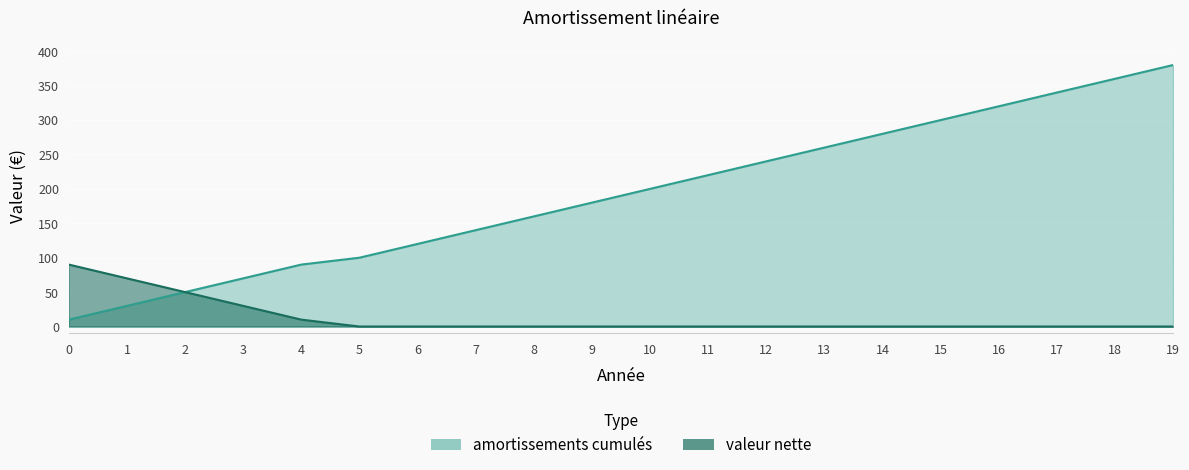

Which has a higher value, 18 or 2?

18